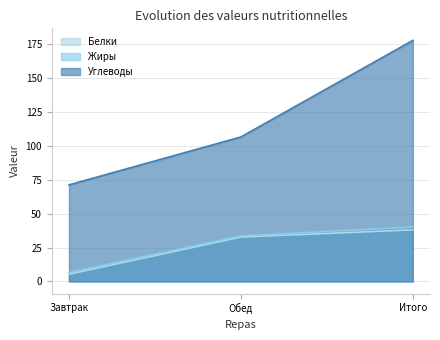

How many series are shown in this chart?

3